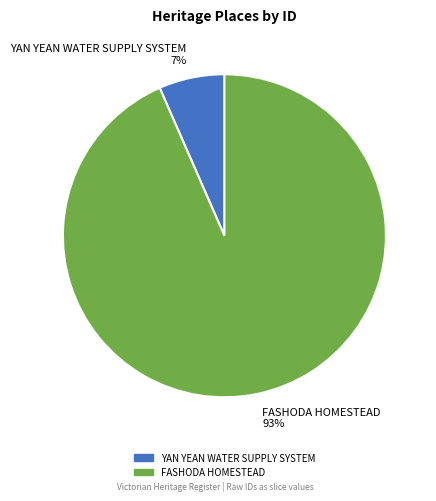

How many slices are in this pie chart?

2